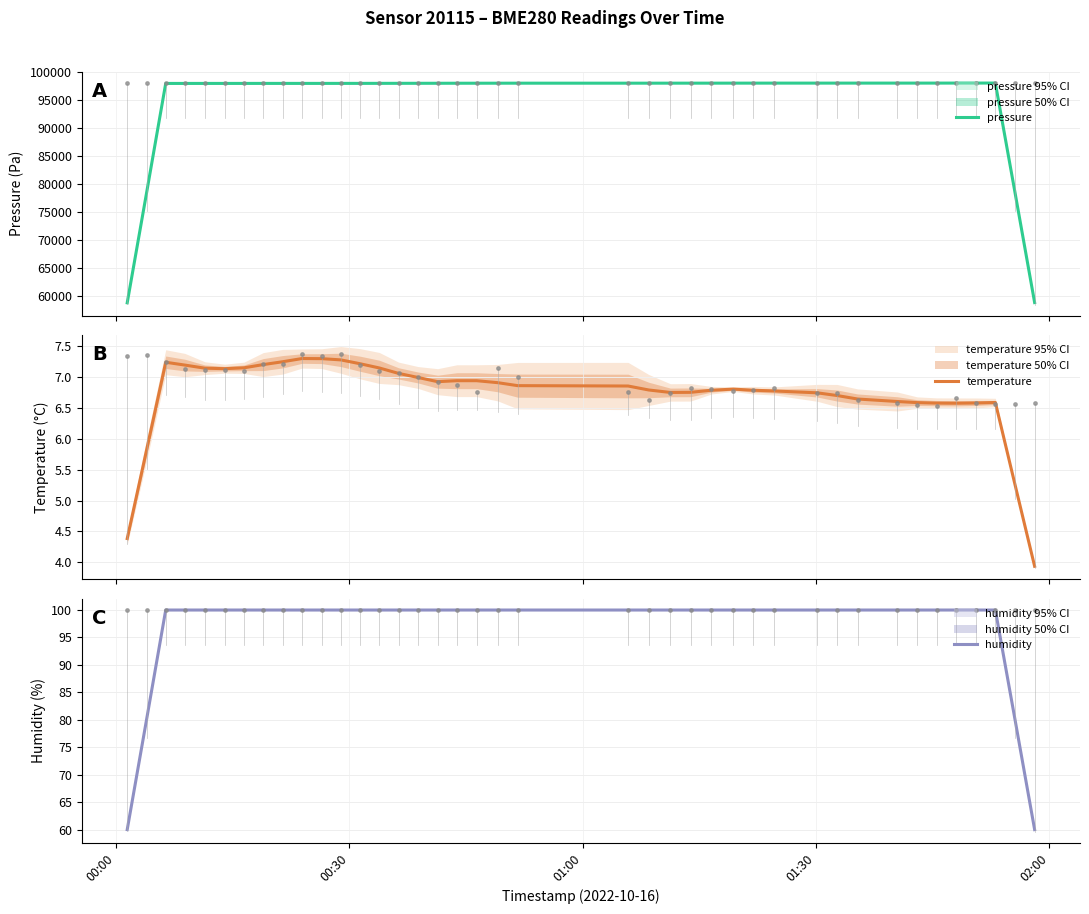

At how many categories does at least one series exceed 83154?

40